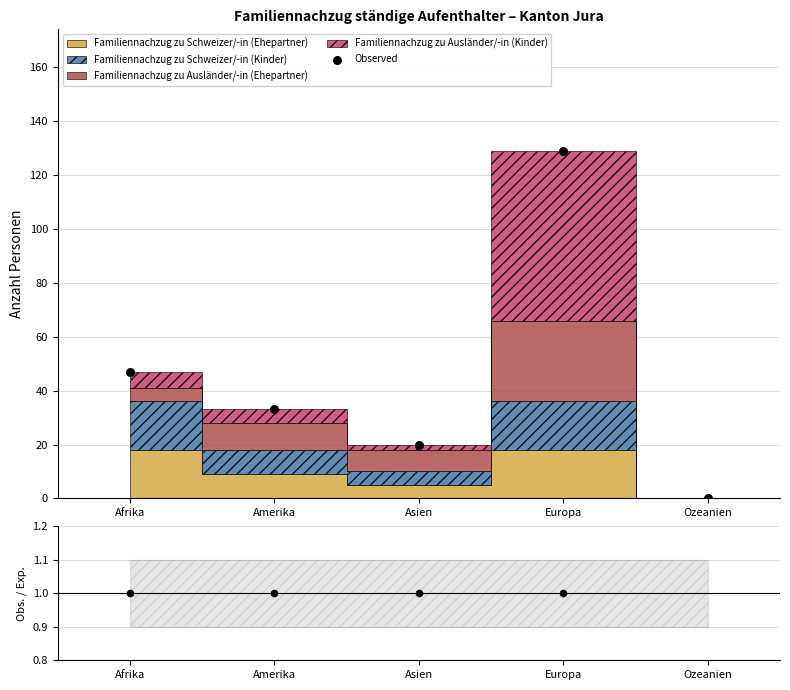

At which category is the sum across all series the highest?

Europa